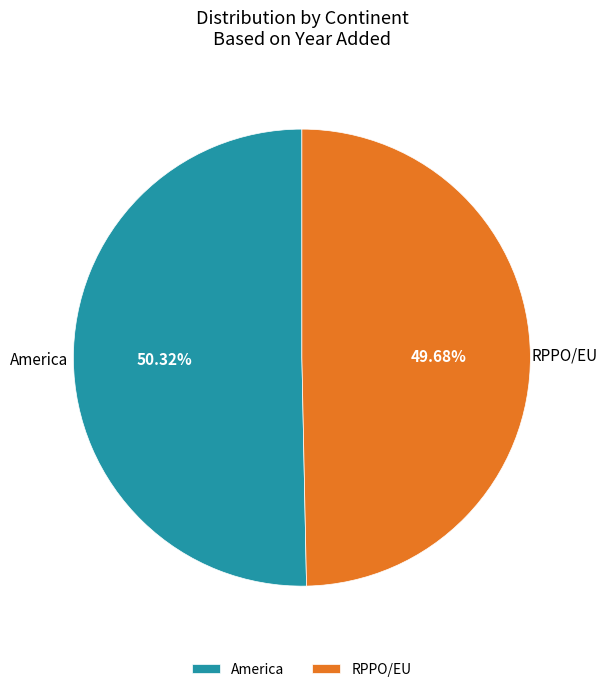

How much of the chart is everything except America?

49.7%